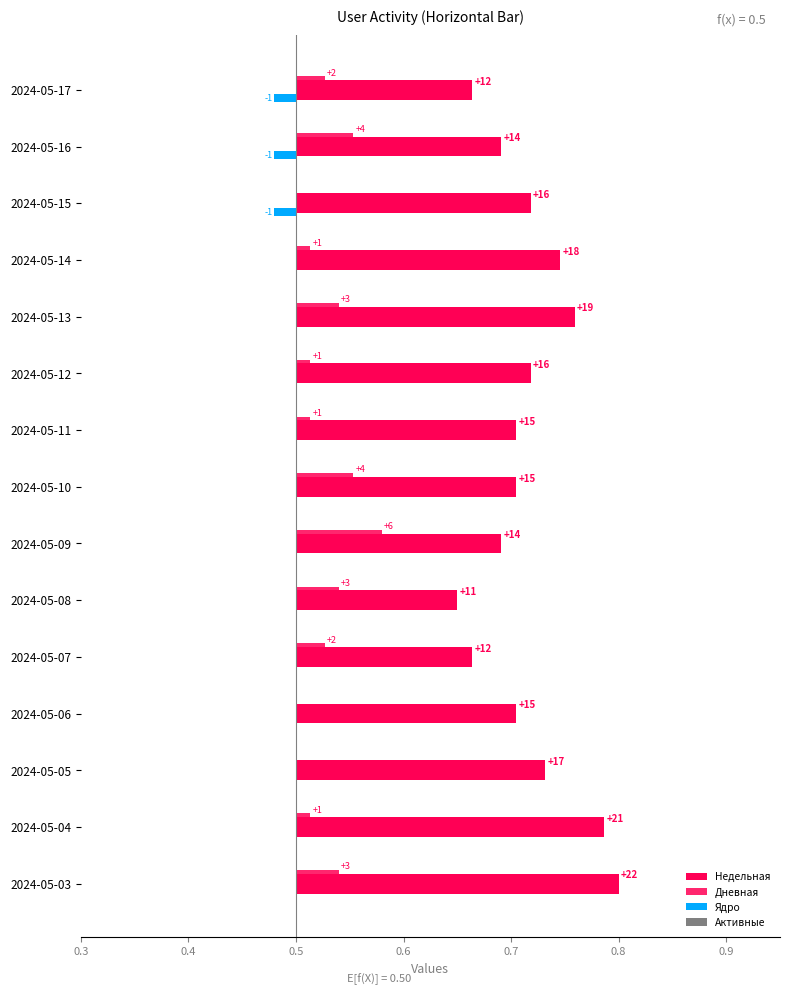

Reading left to right, extract all data points from this chart.

Недельная: 0.2	0.2	0.2	0.2	0.3	0.2	0.2	0.2	0.2	0.2	0.2	0.2	0.2	0.3	0.3
Дневная: 0.0	0.1	0.0	0.0	0.0	0.0	0.0	0.1	0.1	0.0	0.0	0.0	0.0	0.0	0.0
Ядро: -0.0	-0.0	-0.0	0.0	0.0	0.0	0.0	0.0	0.0	0.0	0.0	0.0	0.0	0.0	0.0
Активные: 0.0	0.0	0.0	0.0	0.0	0.0	0.0	0.0	0.0	0.0	0.0	0.0	0.0	0.0	0.0